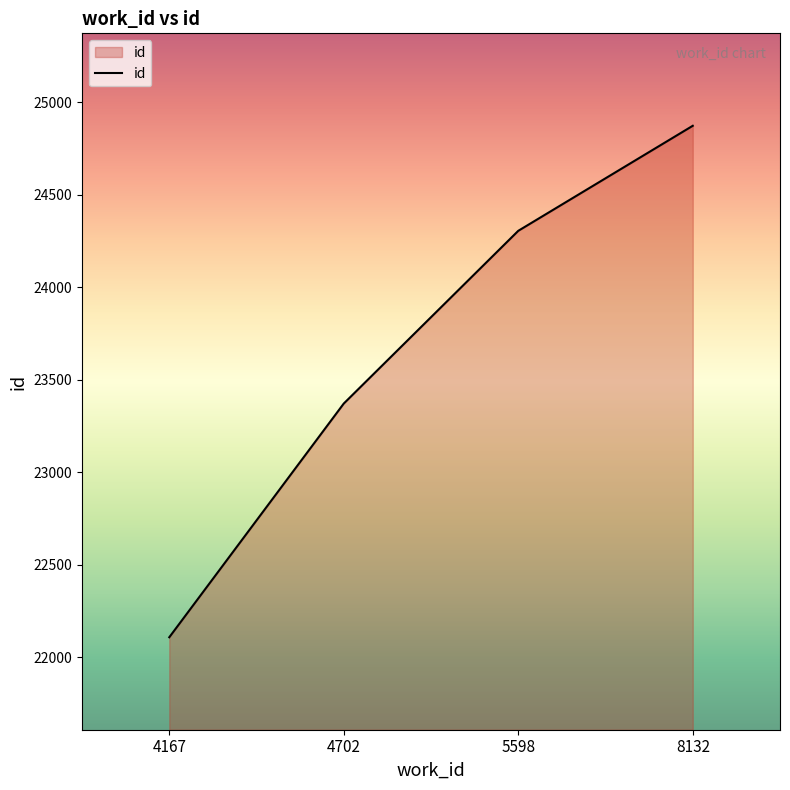

Approximately how many times larger is the value at 5598 compared to 4702?

1.0